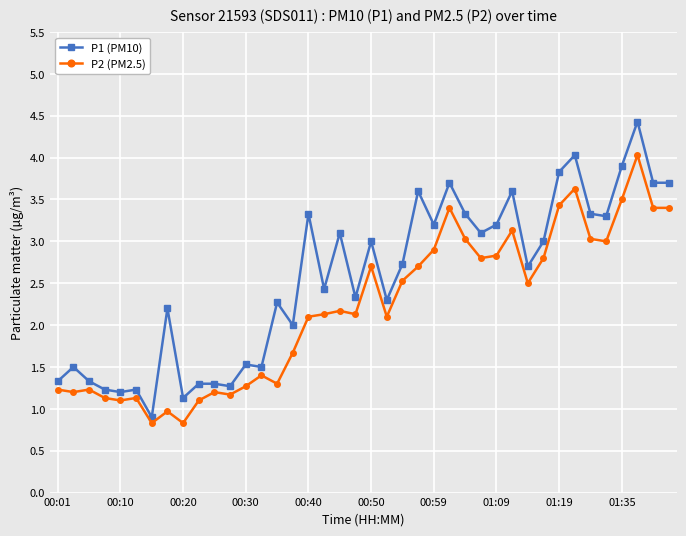

What is the difference between the maximum and second lowest values in the P1 (PM10) series?

3.3